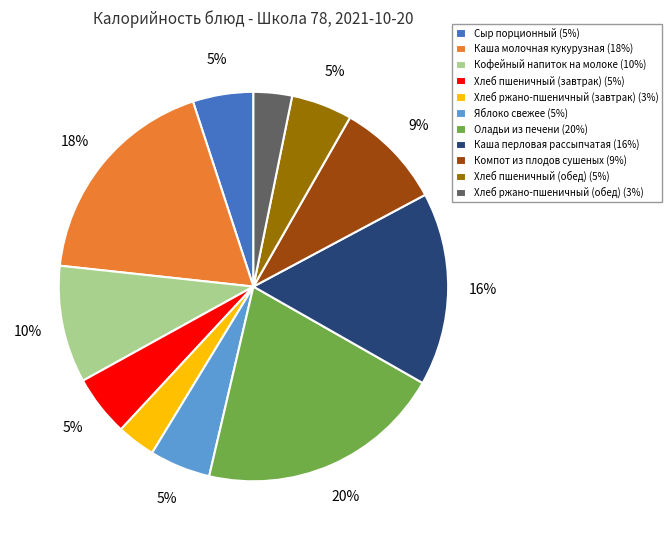

Count the number of slices in the pie.

11